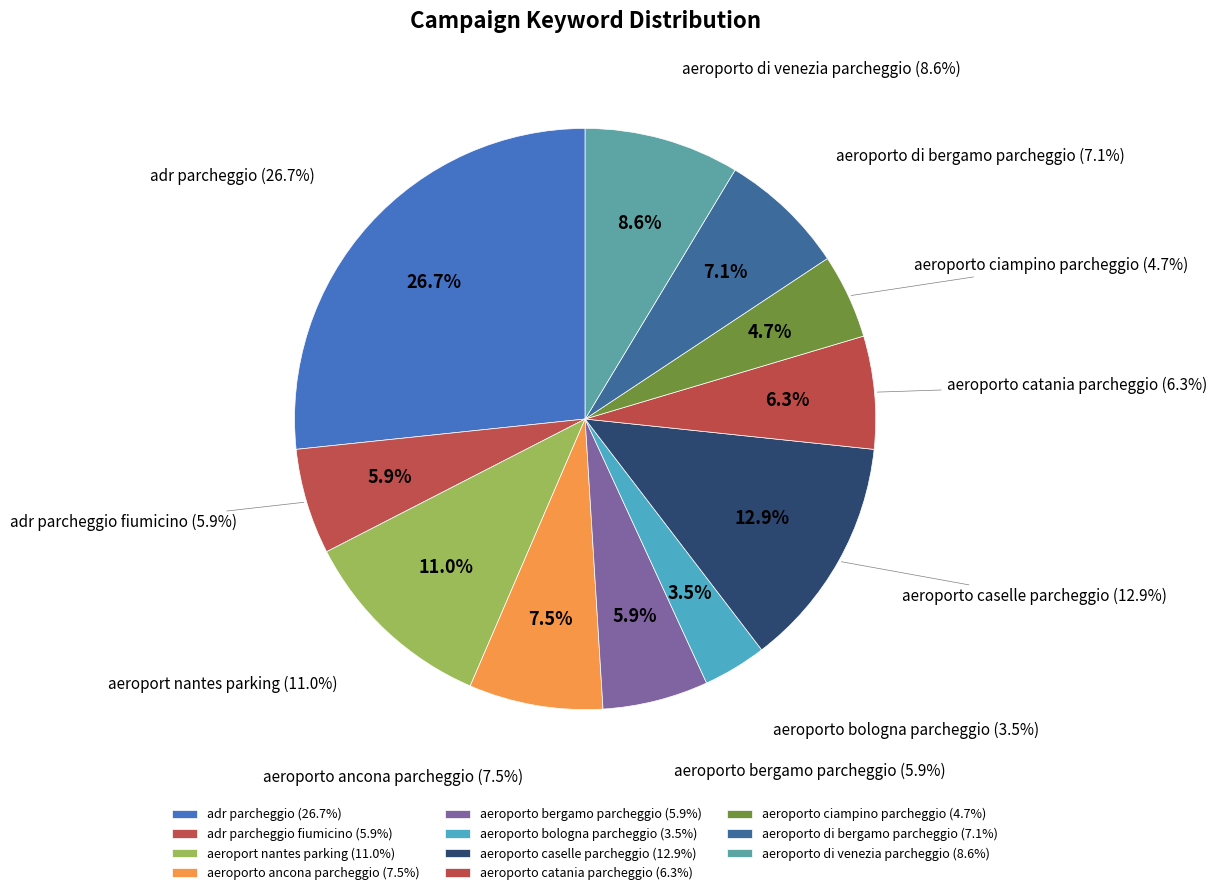

Which has a higher value, aeroporto catania parcheggio or adr parcheggio fiumicino?

aeroporto catania parcheggio